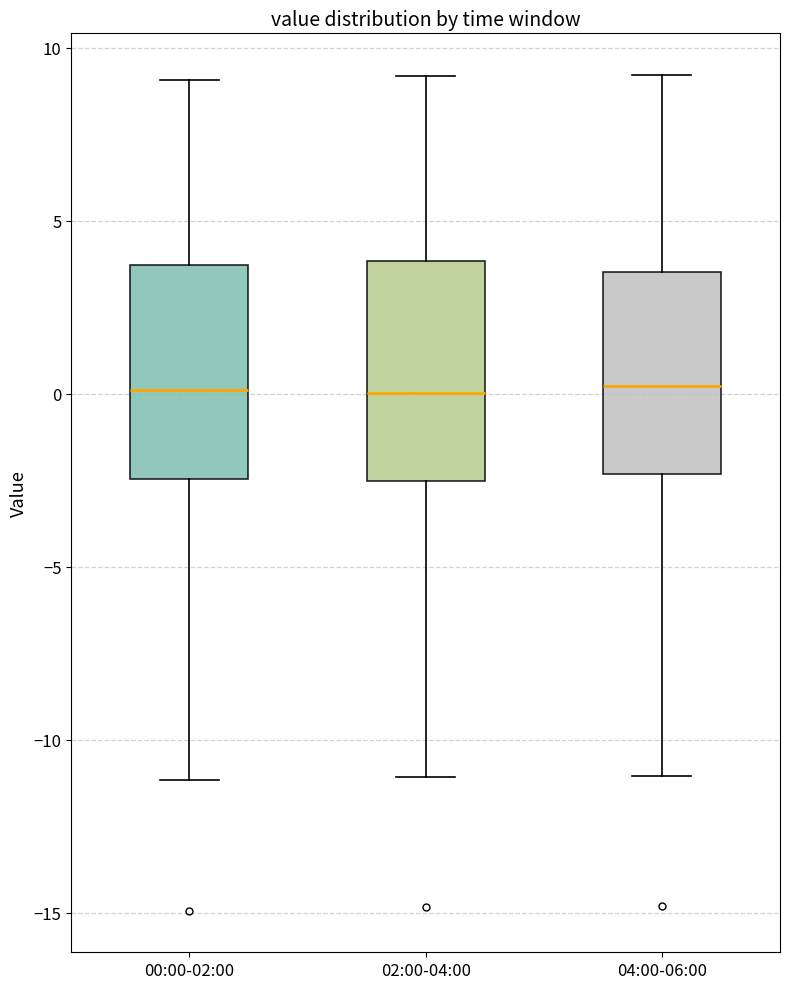

Reading left to right, transcribe this box plot: for each box, give where its median line is, the range the box spans, and where its two whiskers end, as read against the y-axis. The values are not printed on the chart, so give them approximately, as read against the axis.

00:00-02:00: median 0.0, box -2.5 to 3.5, whiskers -11.0 to 9.0
02:00-04:00: median 0.0, box -2.5 to 4.0, whiskers -11.0 to 9.0
04:00-06:00: median 0.0, box -2.5 to 3.5, whiskers -11.0 to 9.0